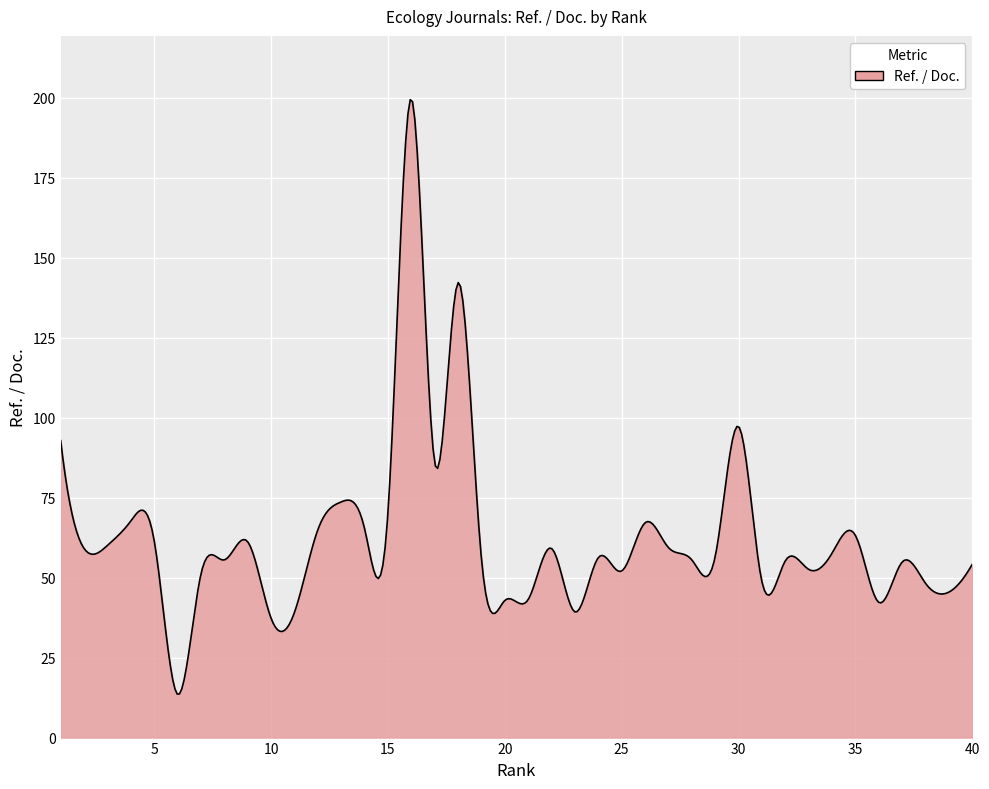

What is the difference between the maximum and minimum values?

185.7